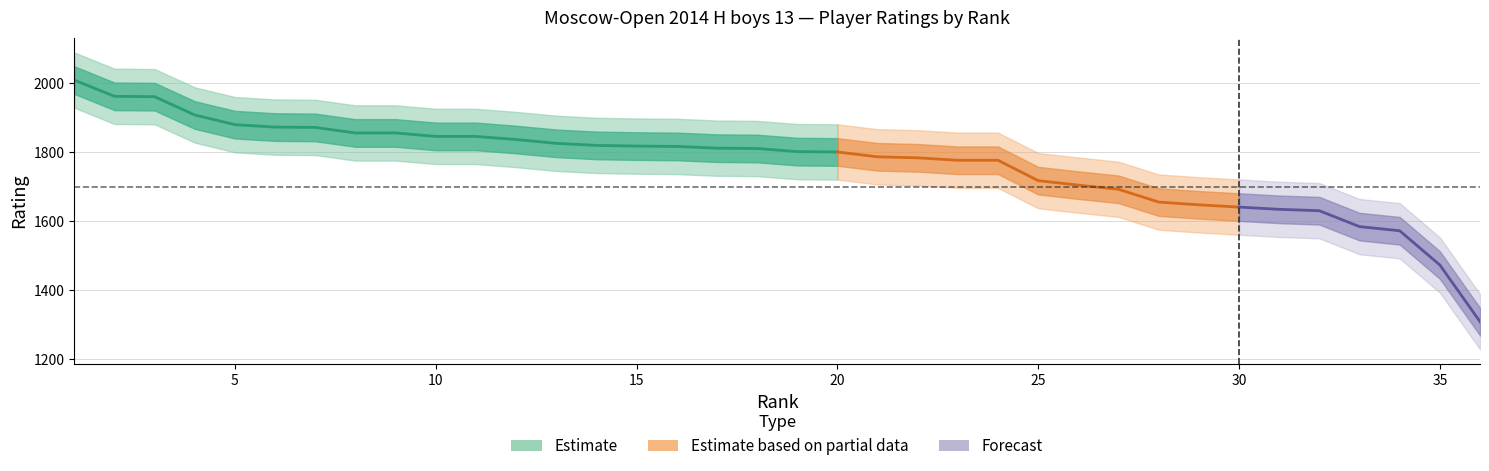

How many data points are less than 1810?

18